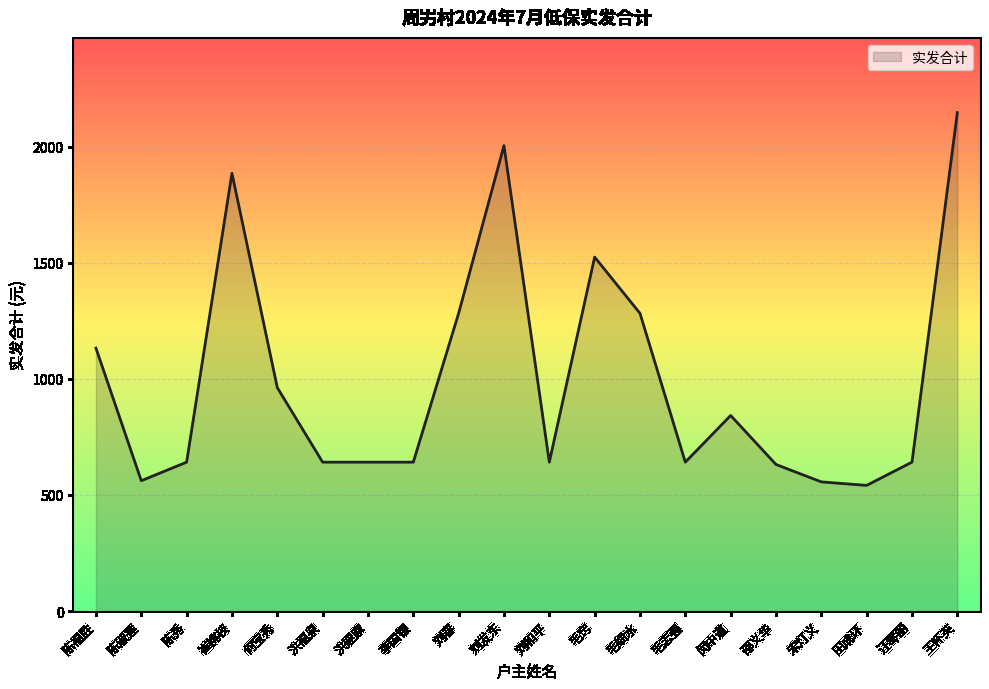

What position from the right is 王怀英?

1